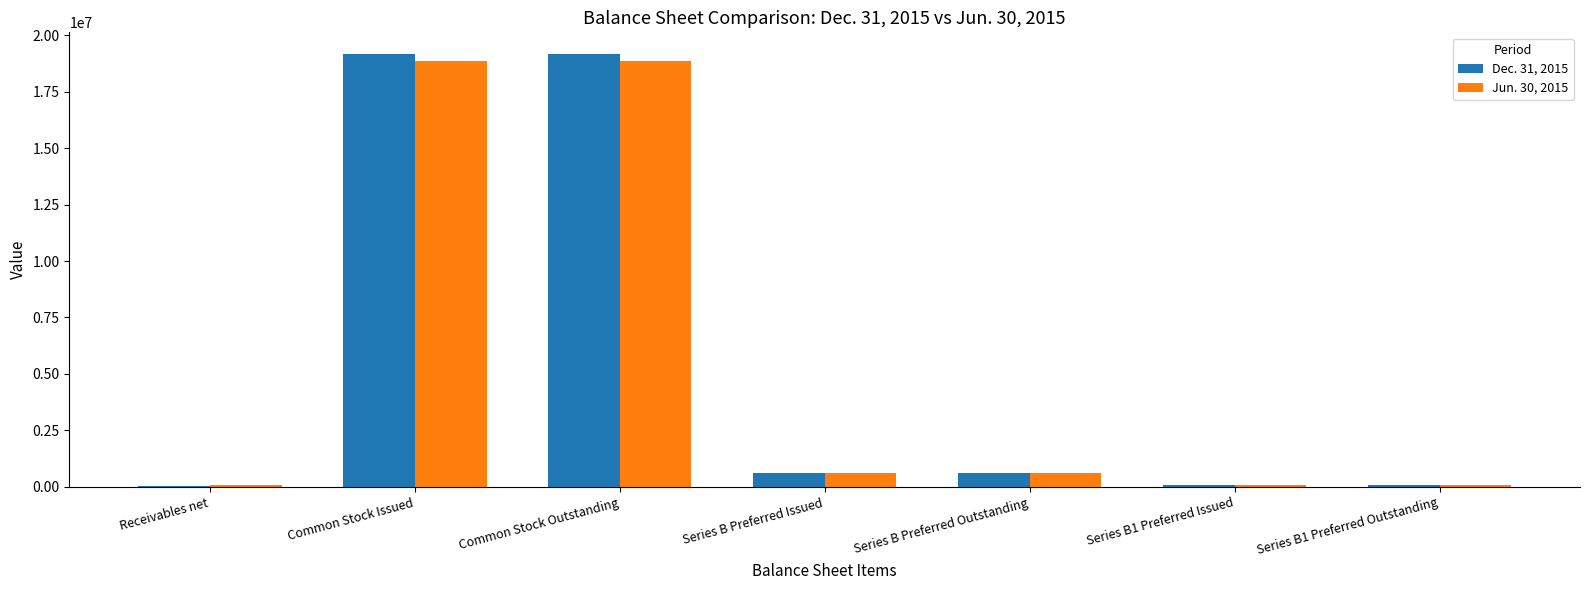

Is it true that Dec. 31, 2015 equals 33810745 at Common Stock Outstanding?

False